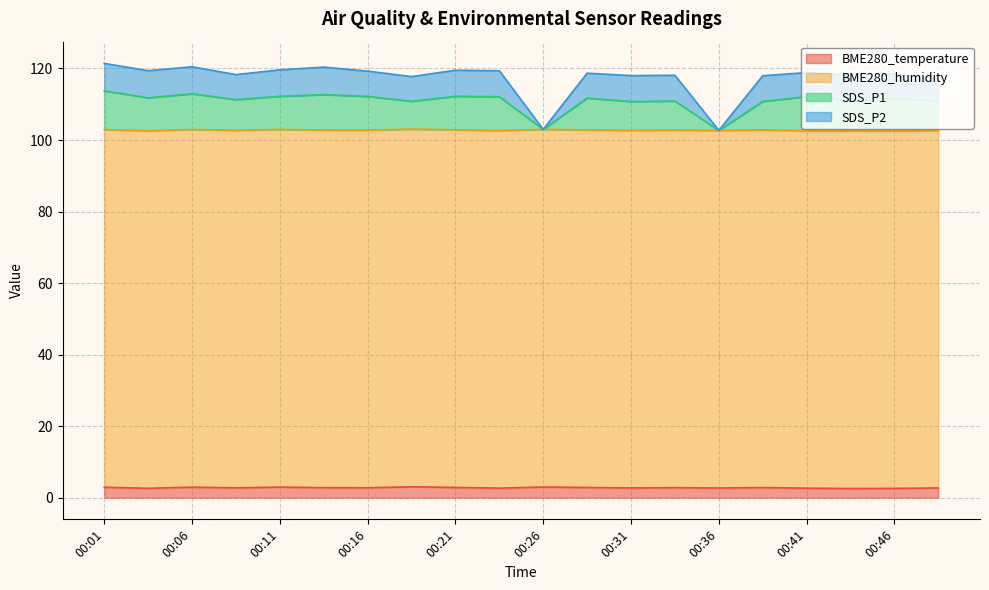

Is it true that SDS_P2 equals 155.8 at 00:29?

False